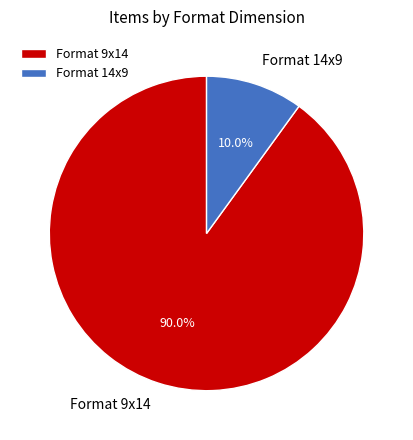

Do Format 14x9 and Format 9x14 together represent more than half of the pie?

Yes